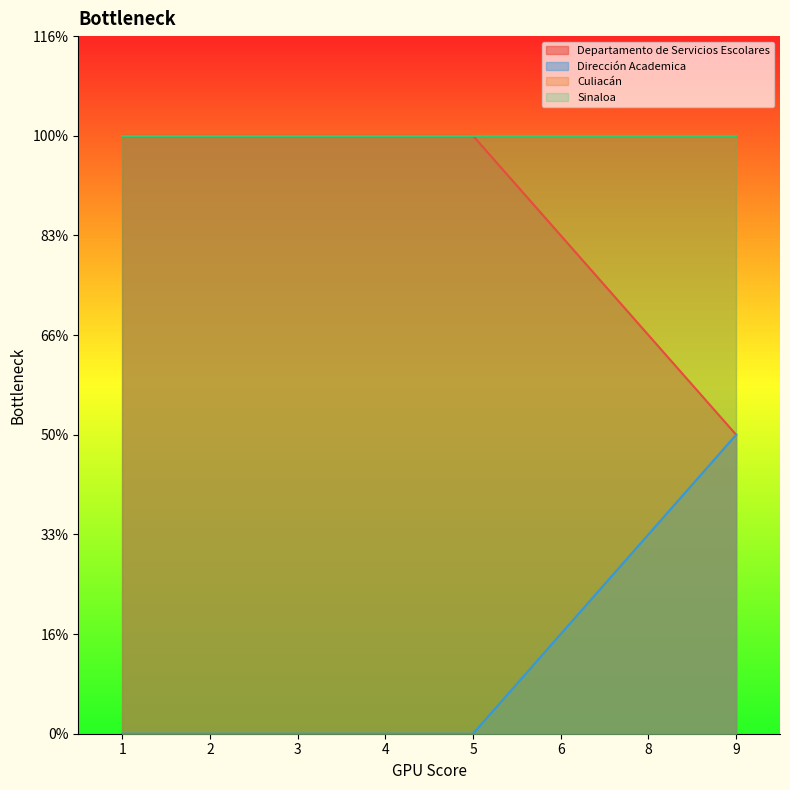

Does the chart display data point markers on the line(s)?

No